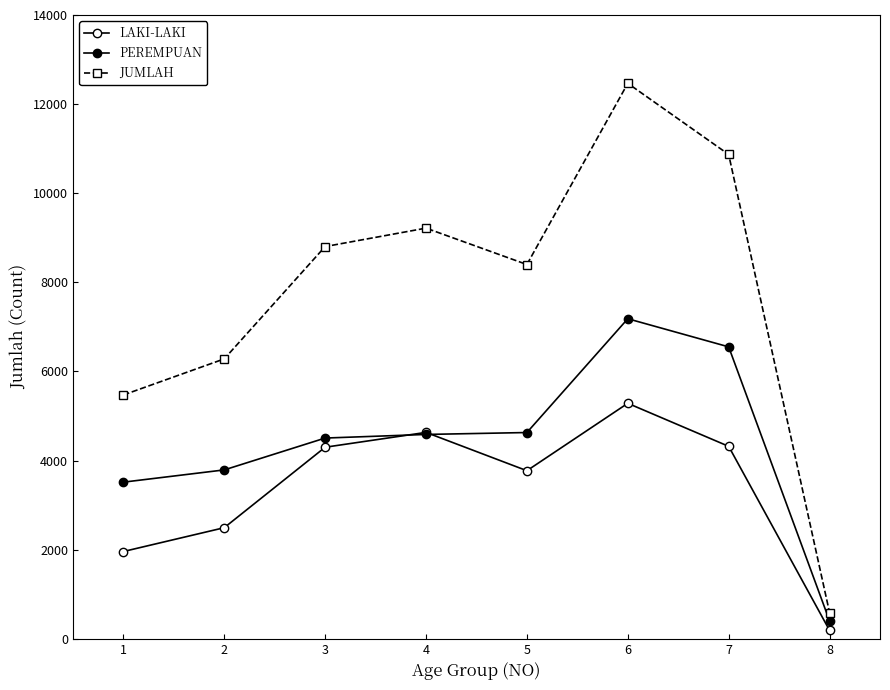

True or false: PEREMPUAN and JUMLAH intersect in this chart.

False